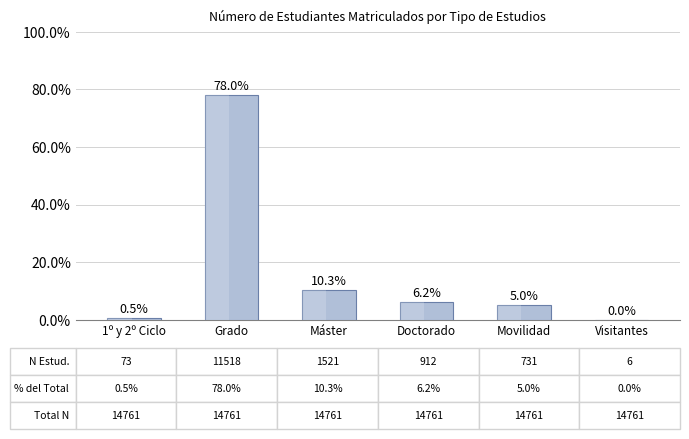

What value does the data have at Doctorado?

6.2